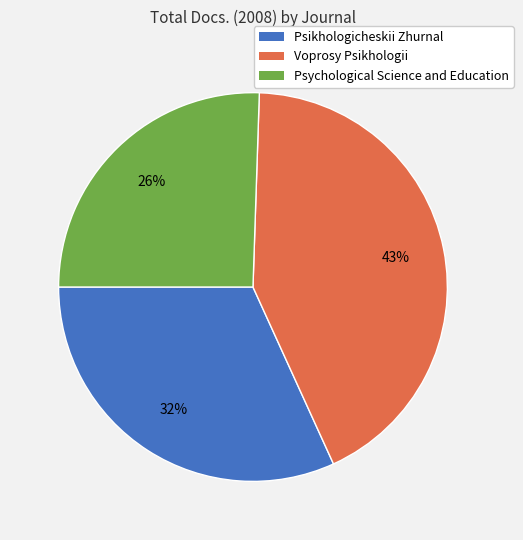

The Voprosy Psikhologii slice represents 43% of the pie. True or false?

True